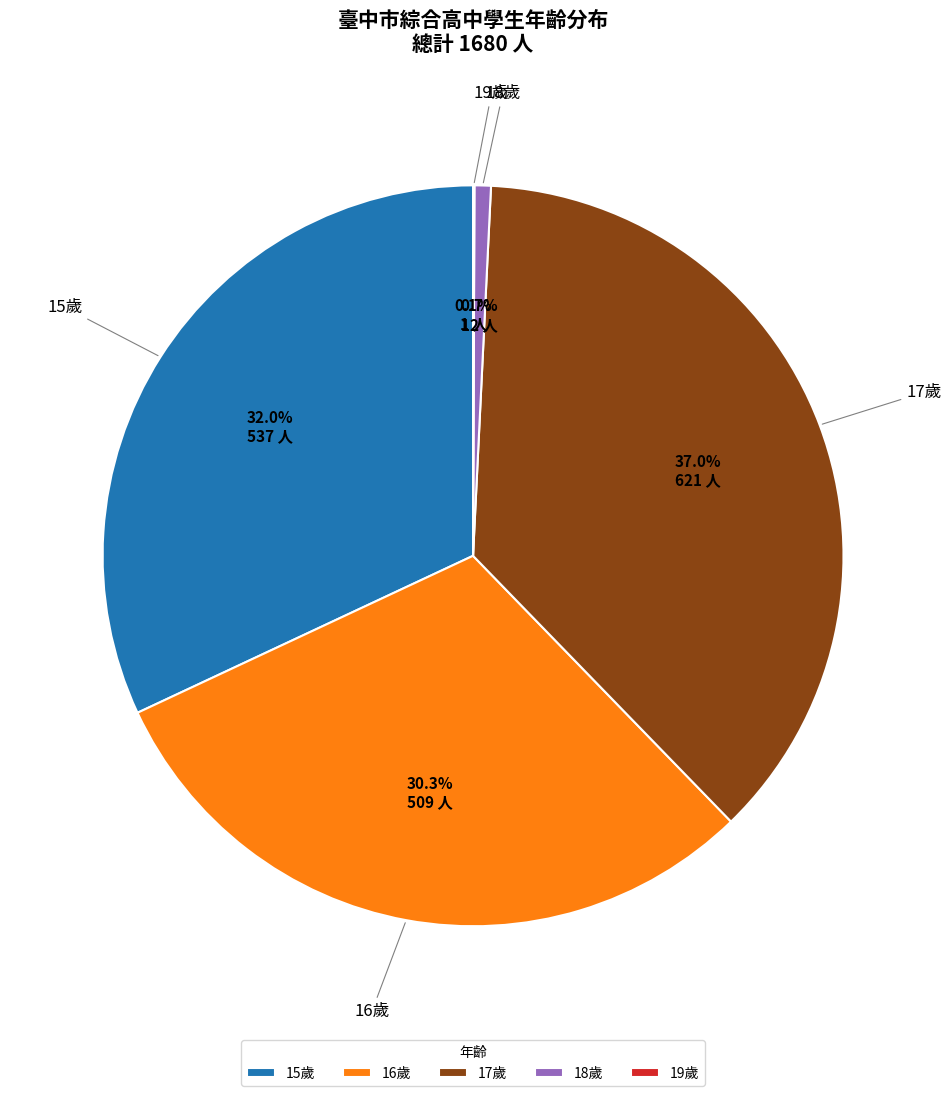

To the nearest percent, what is the average slice percentage?

20%